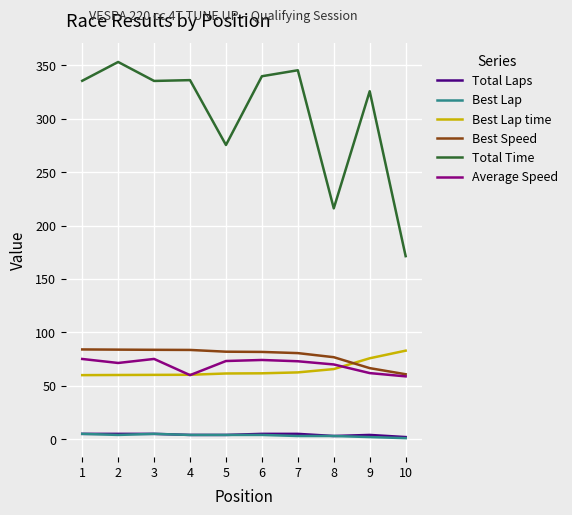

The value of Best Lap time at 2 is 30.8. True or false?

False